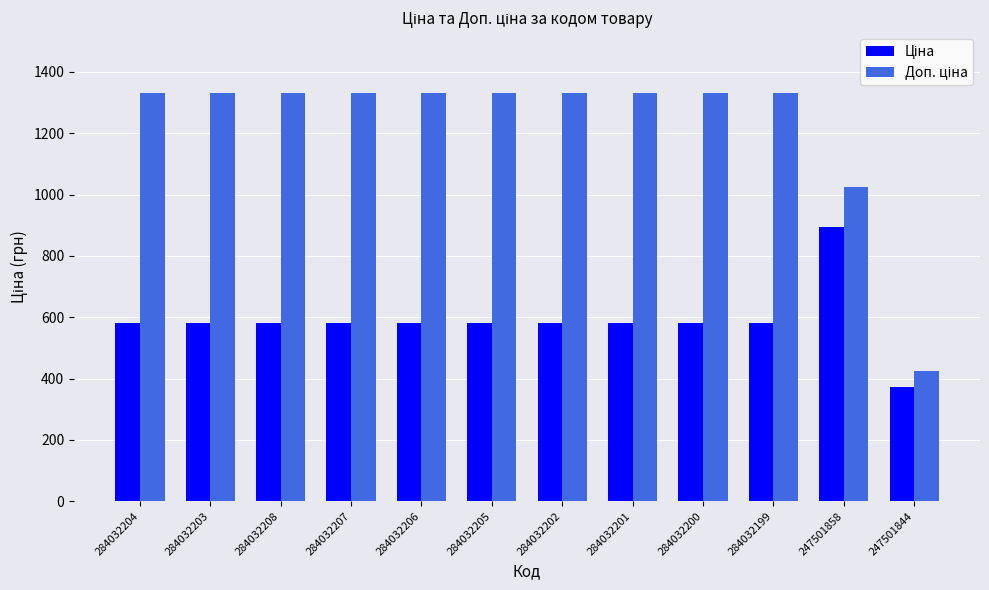

Which category has the lowest value across all series?

247501844